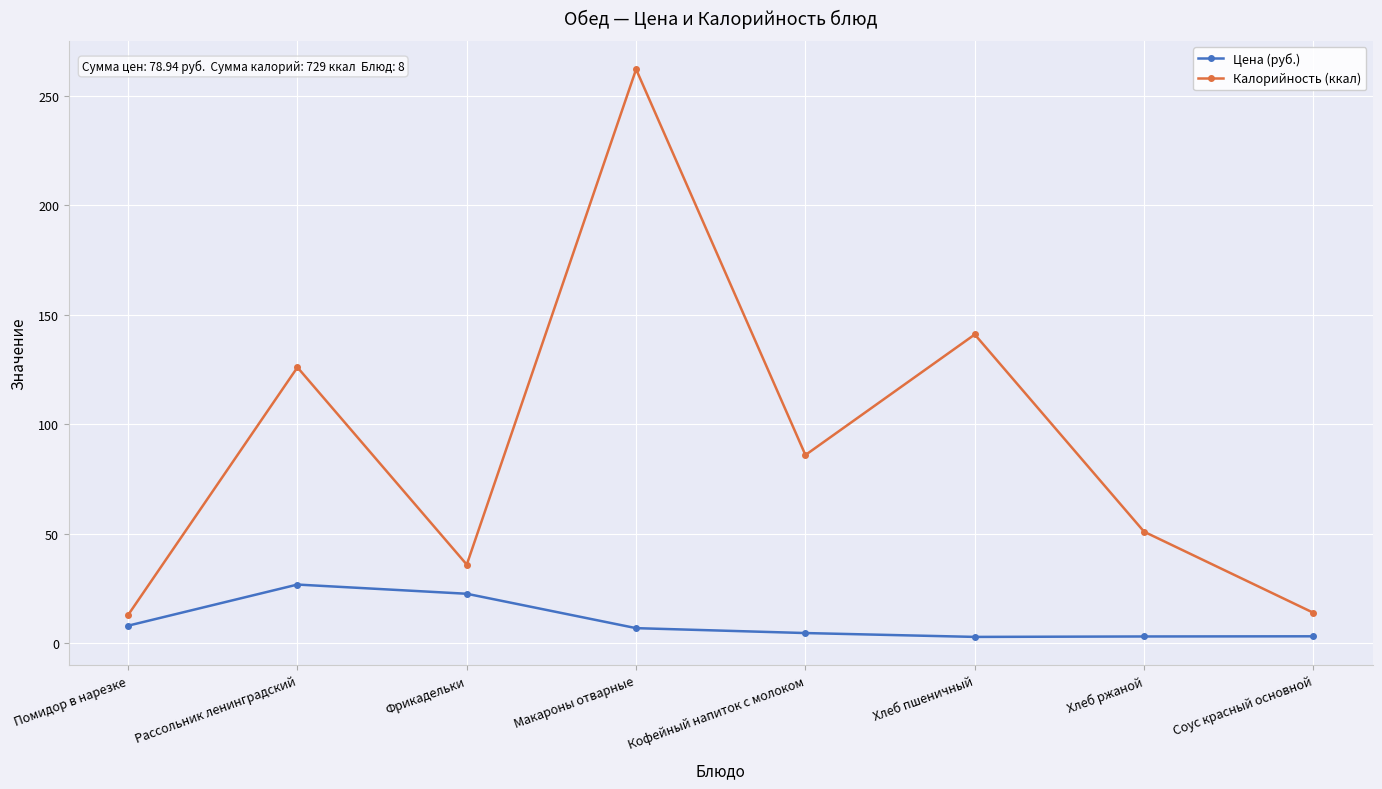

Where does the Калорийность (ккал) series first go above 86?

Рассольник ленинградский